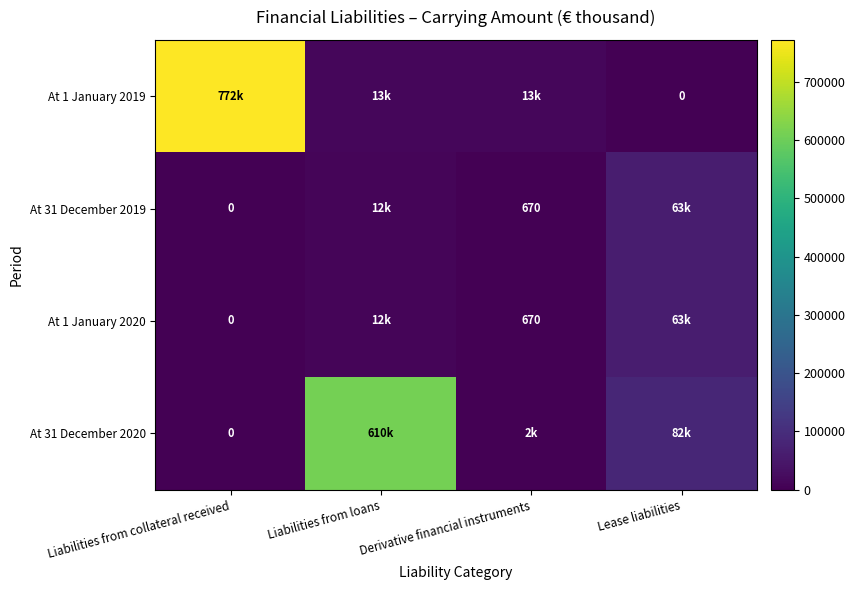

Which label corresponds to the largest value in the chart?

Liabilities from collateral received